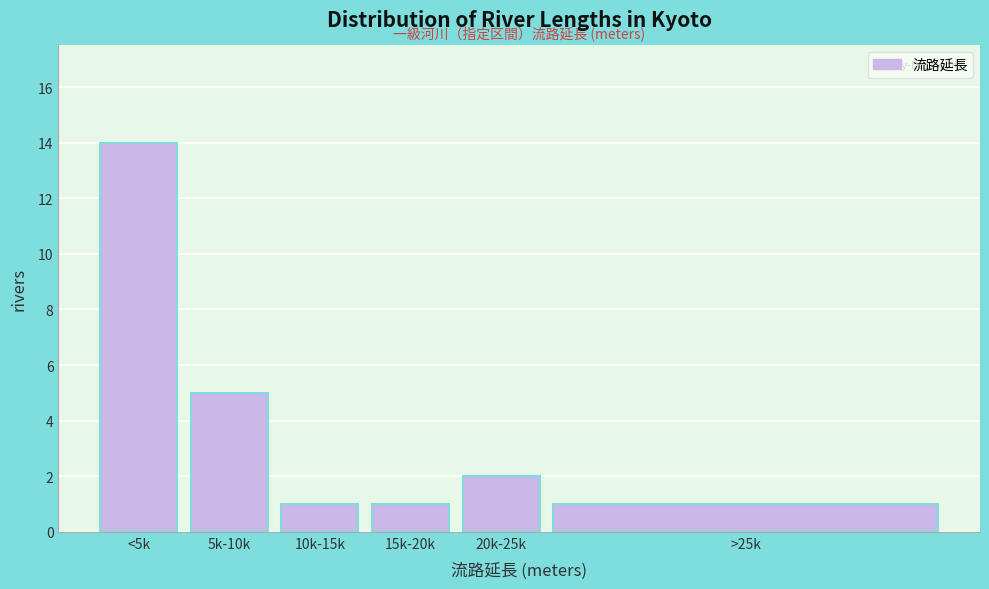

Reading left to right, extract all data points from this chart.

14	5	1	1	2	1